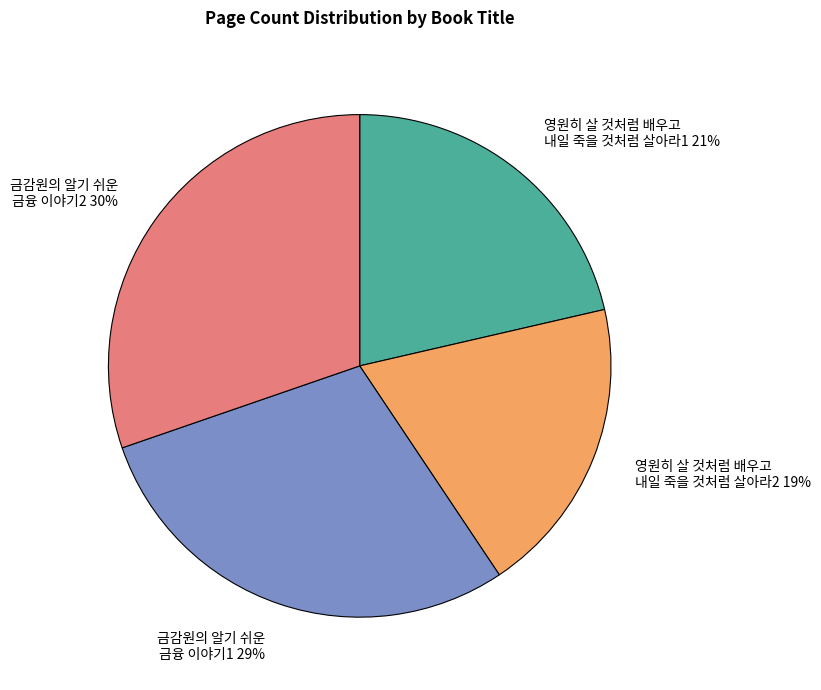

To the nearest percent, what is the difference between the largest and smallest slice percentages?

11%